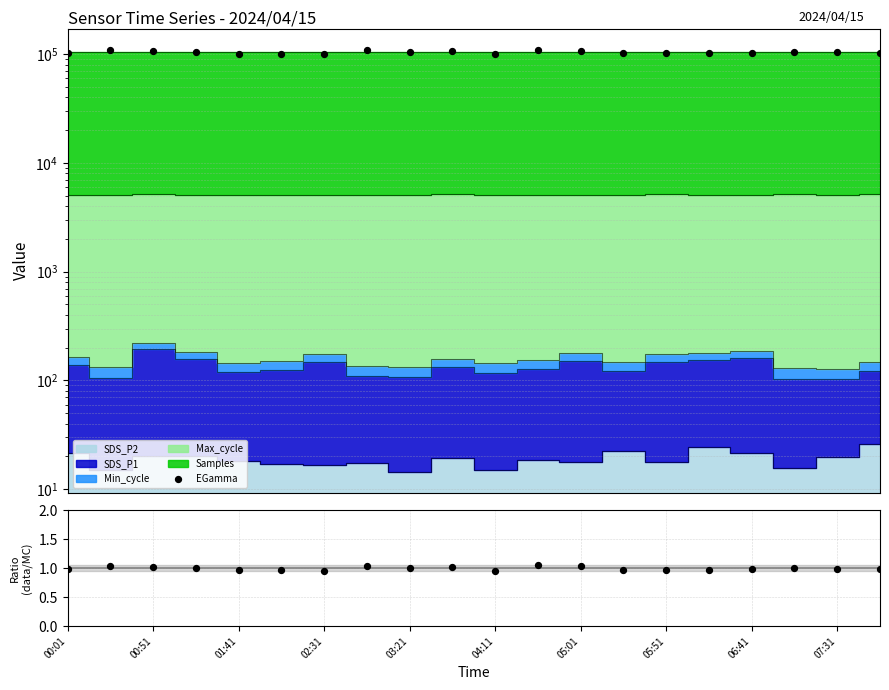

Which series reaches the maximum Y coordinate?

EGamma